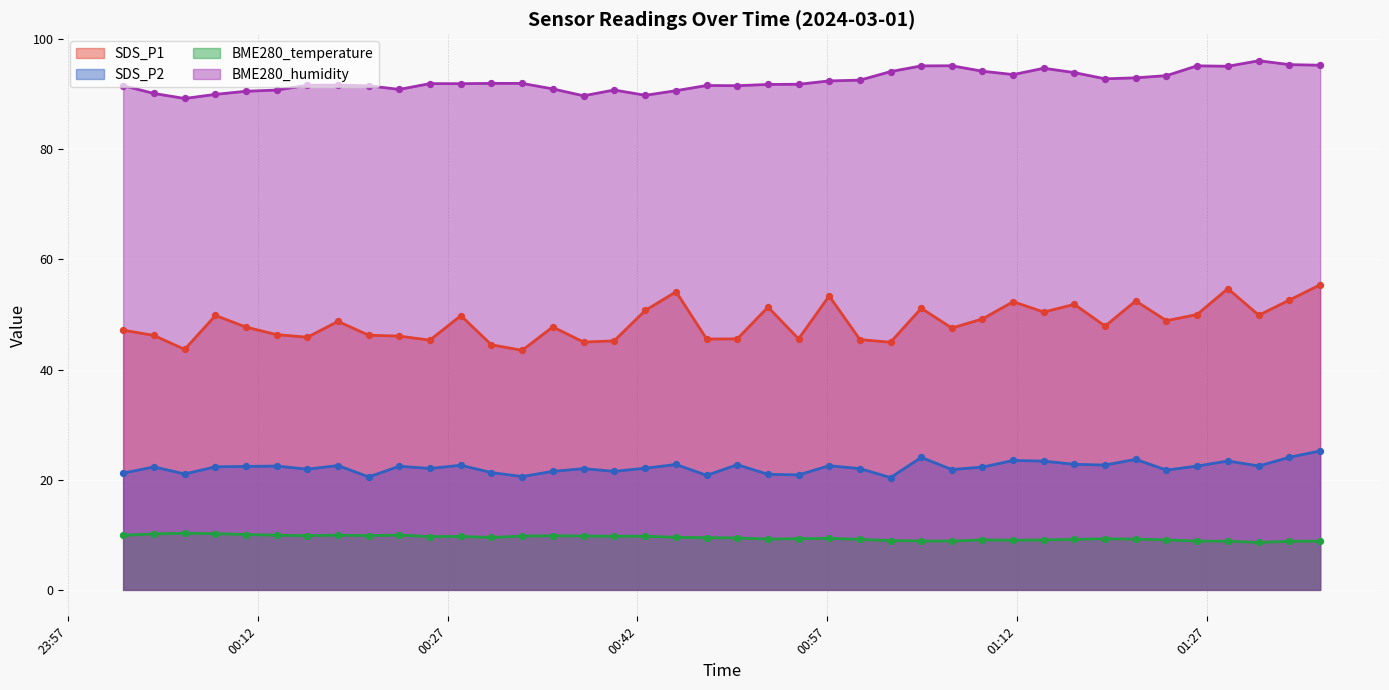

What is the maximum value for BME280_temperature?

10.3